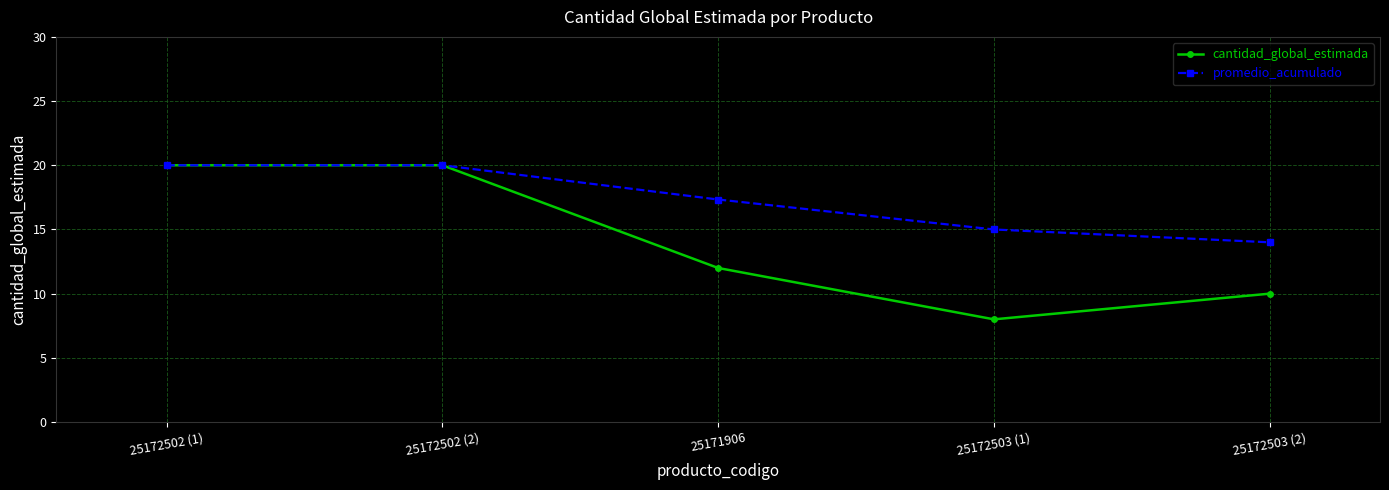

At which label does cantidad_global_estimada first exceed 12?

25172502 (1)